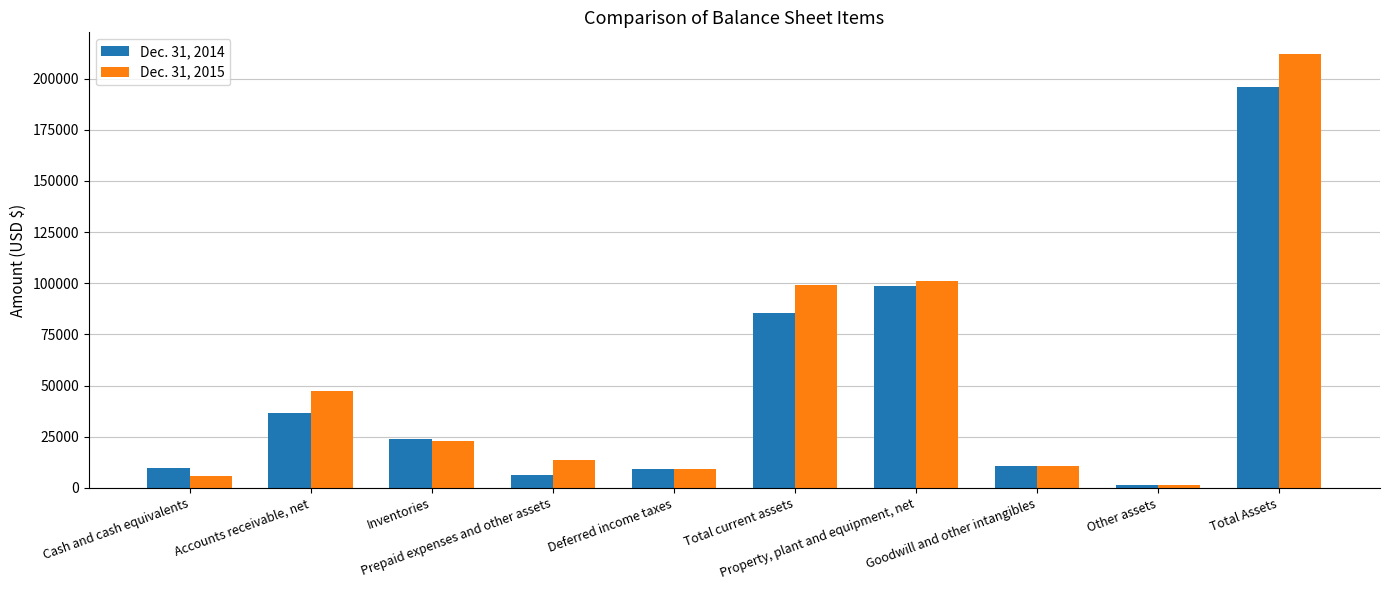

Rank the series by their average value, from highest to lowest.

Dec. 31, 2015, Dec. 31, 2014